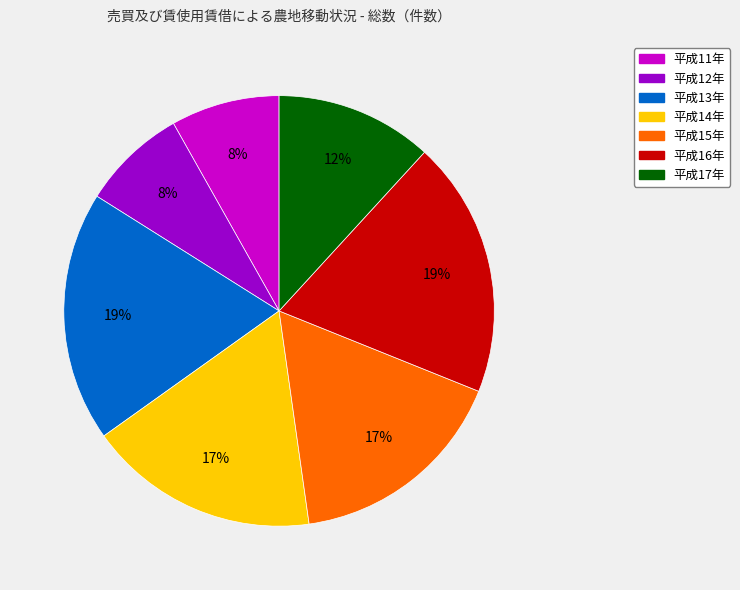

The 平成15年 slice represents 17% of the pie. True or false?

True